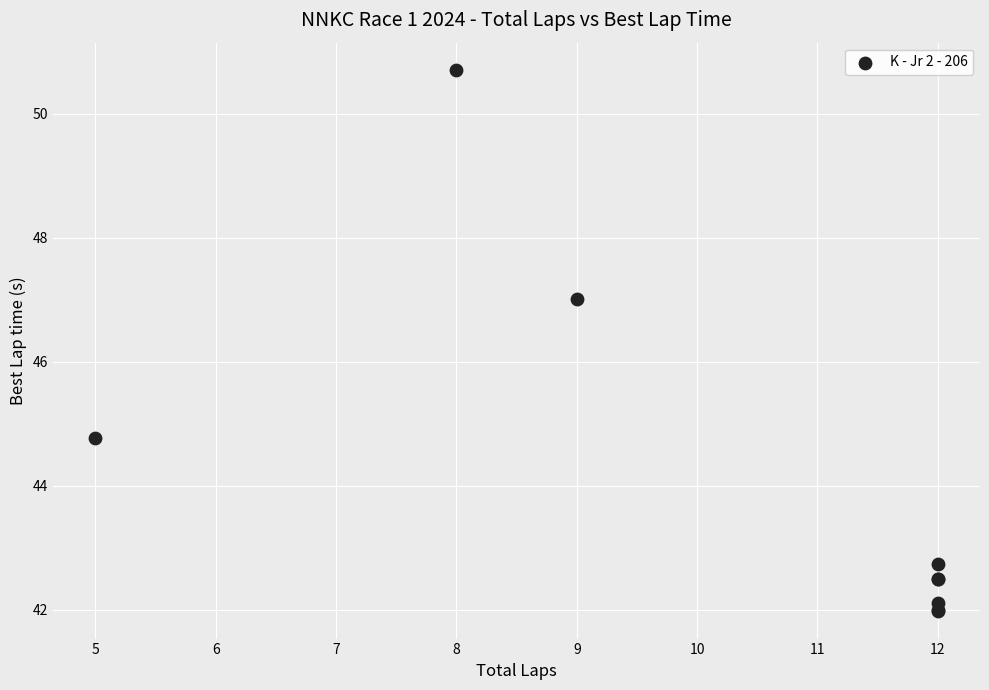

What Y value in the scatter plot is closest to 46?

47.0